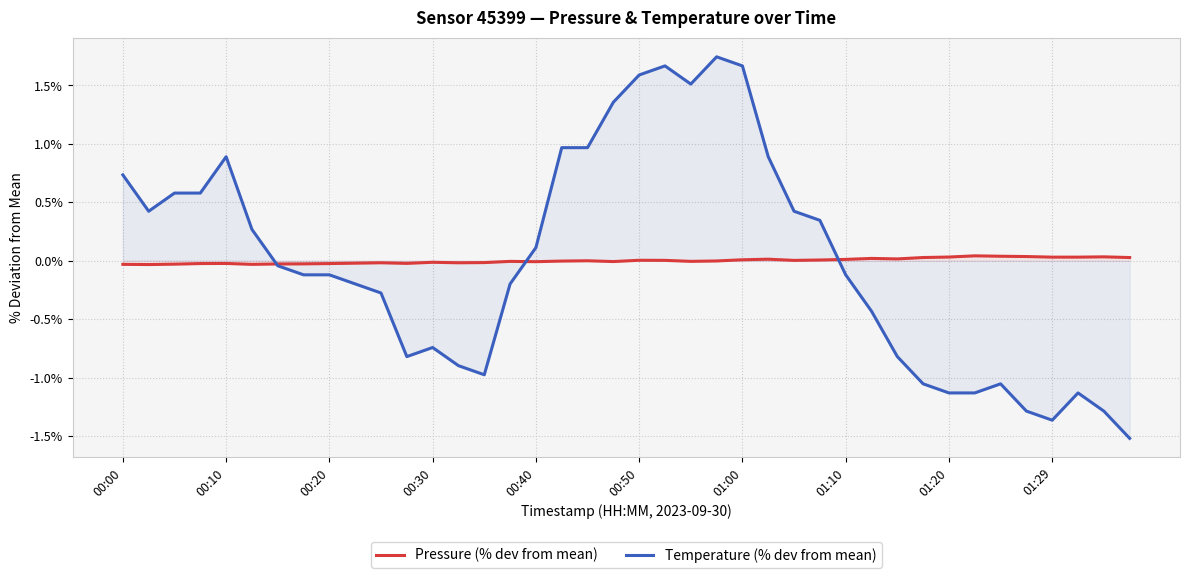

How many values in Pressure (% dev from mean) are below zero?

22